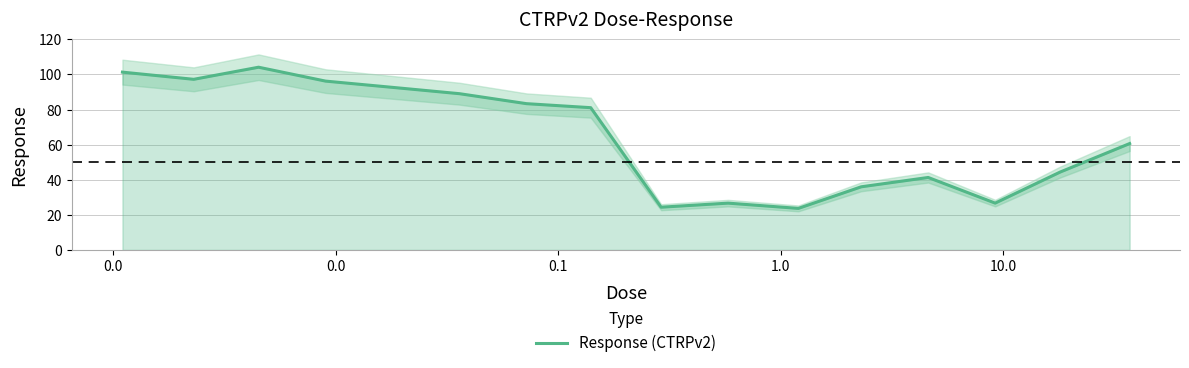

What is the maximum value for Response (CTRPv2)?

104.1